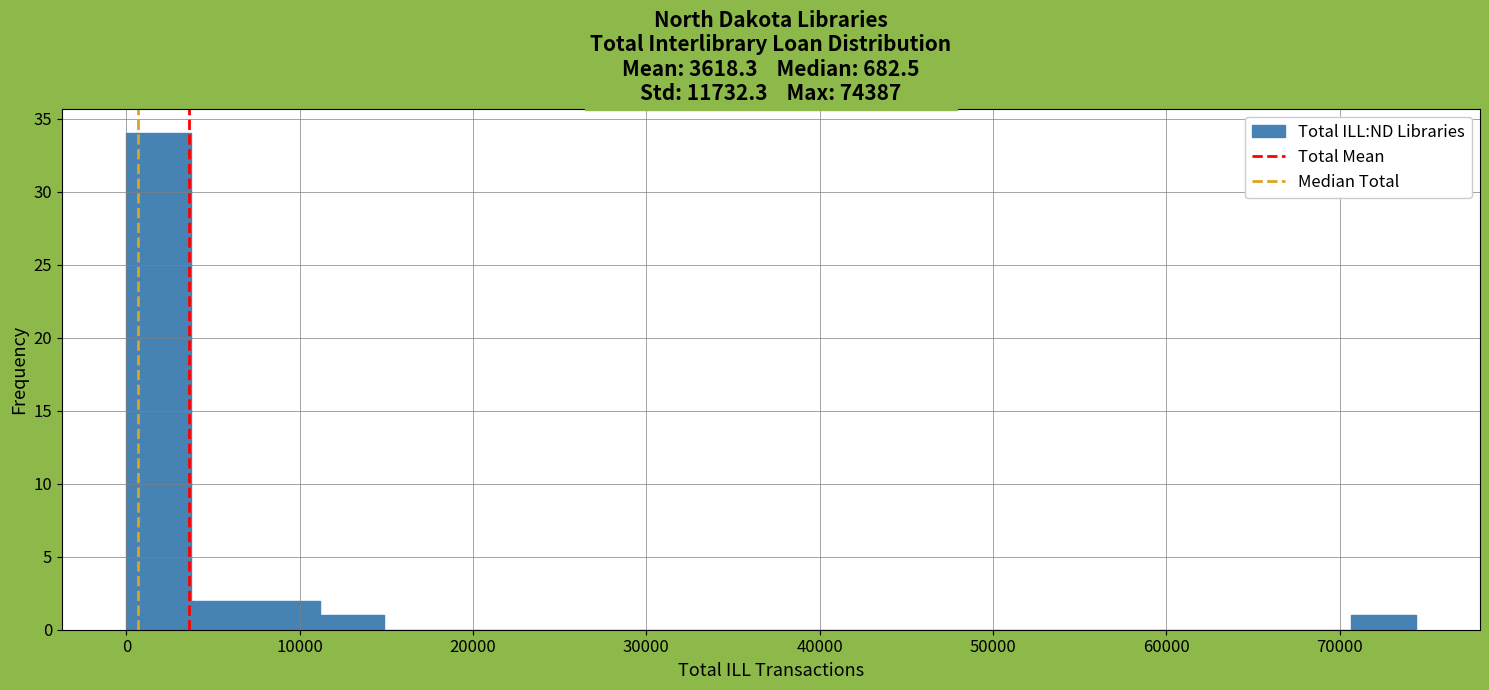

Read against the x-axis, roughly where is the centre of the tallest bar?

2000